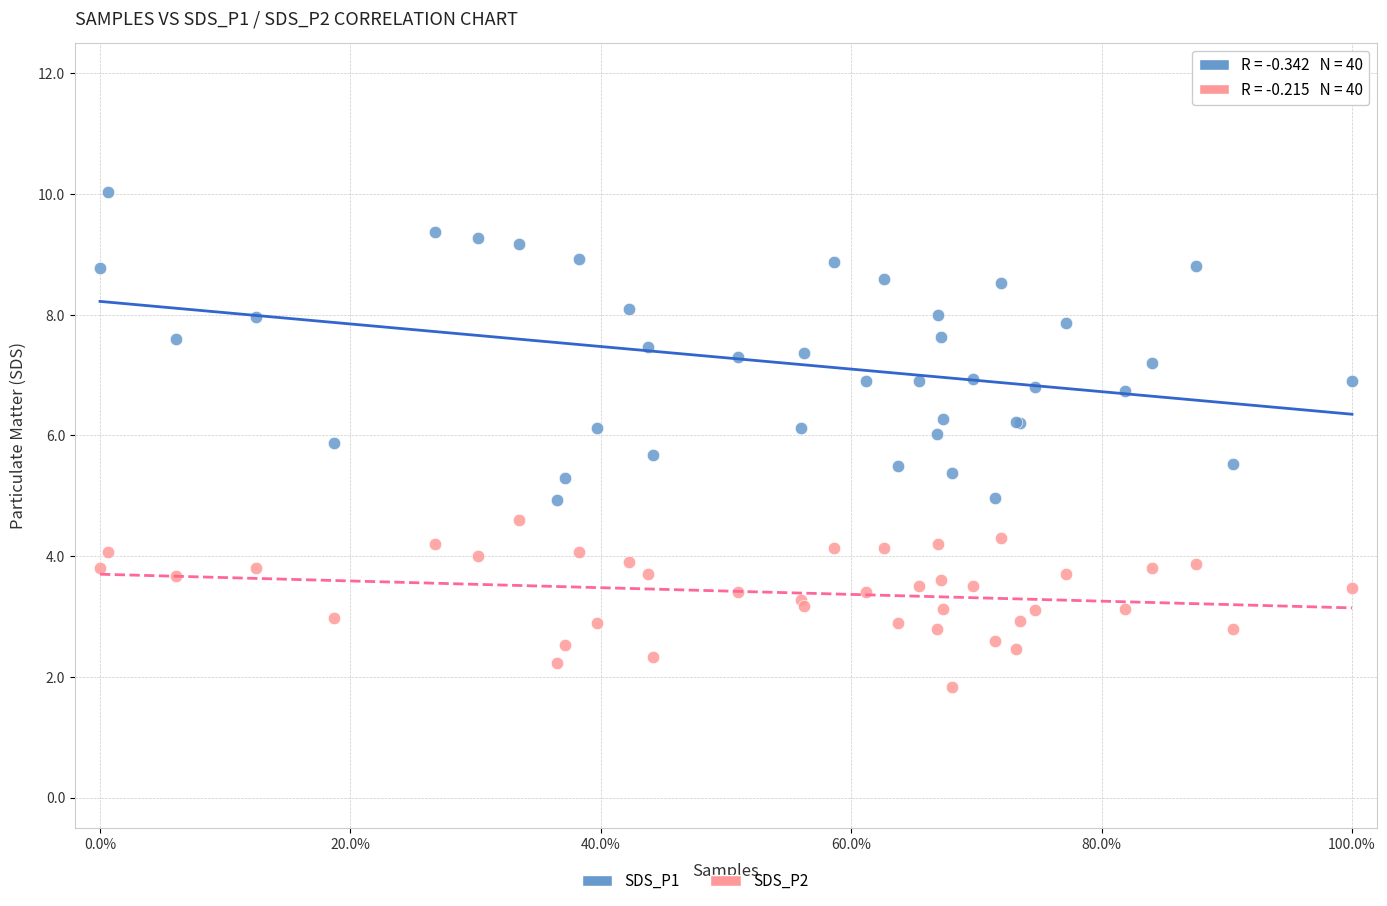

Which series reaches the maximum Y coordinate?

SDS_P1